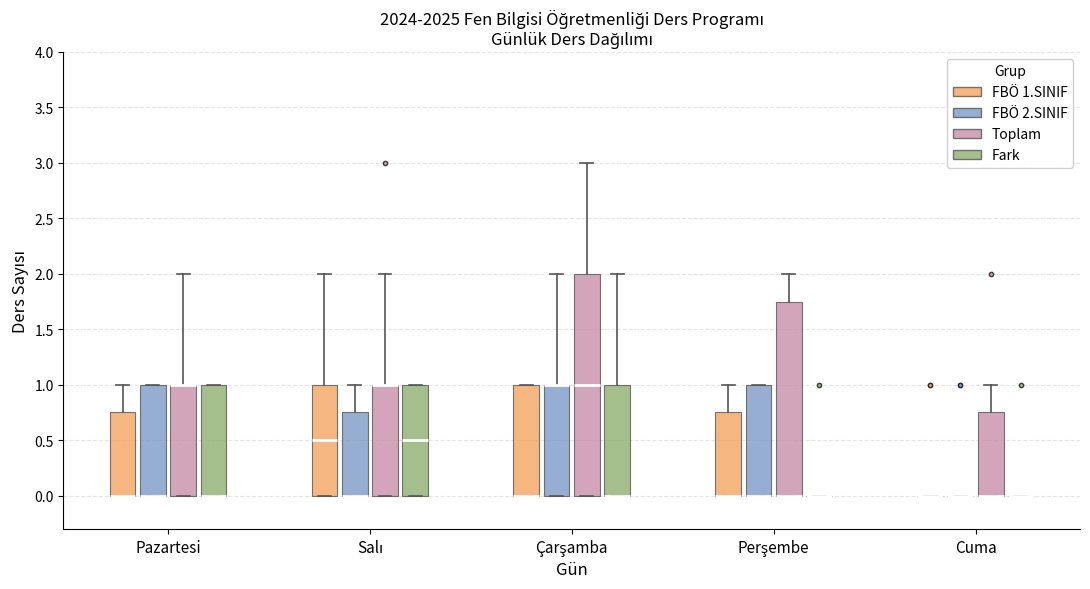

Where is the lower edge of the box for Salı (Toplam) on the y-axis? The values are not printed on the chart, so give them approximately, as read against the axis.

0.00